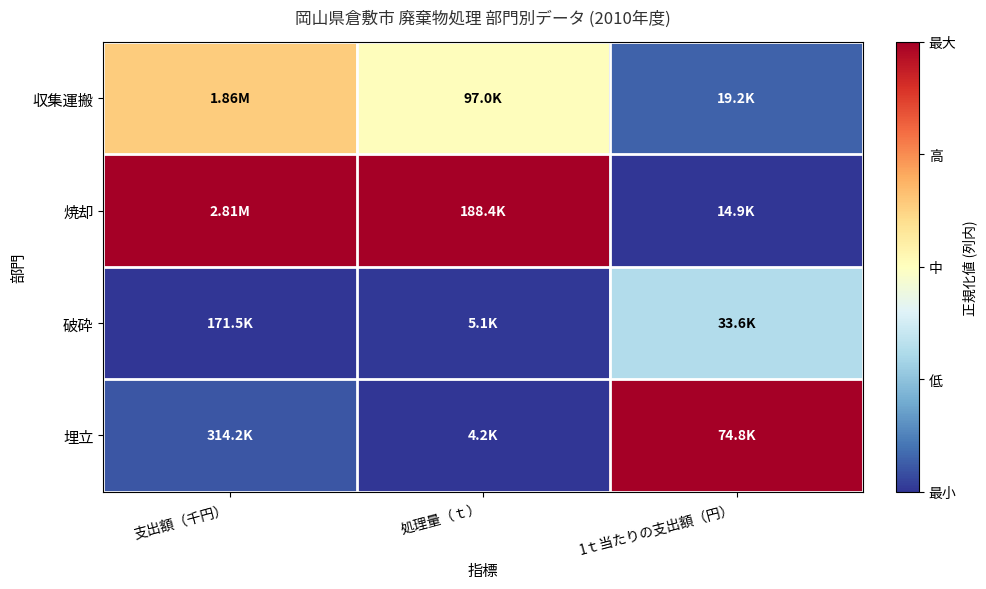

List the series in order of their peak value, highest first.

焼却, 埋立, 収集運搬, 破砕